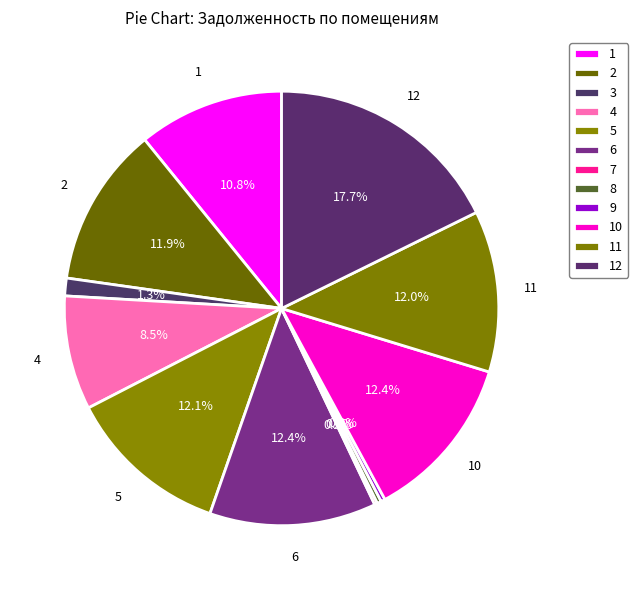

Is there any slice that represents more than half of the pie?

No